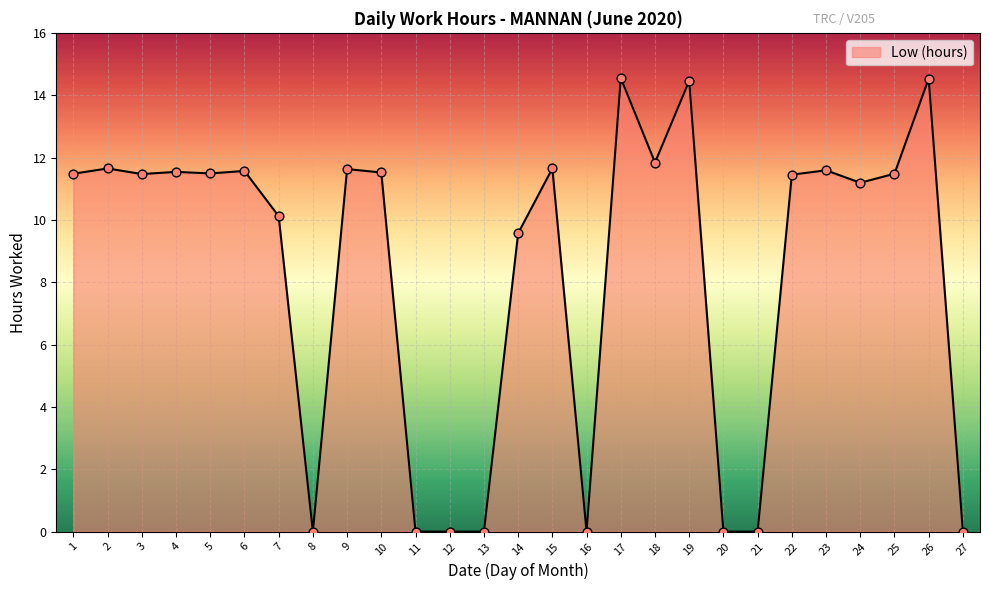

What is the ratio of the value at 14 to the value at 15?

0.8